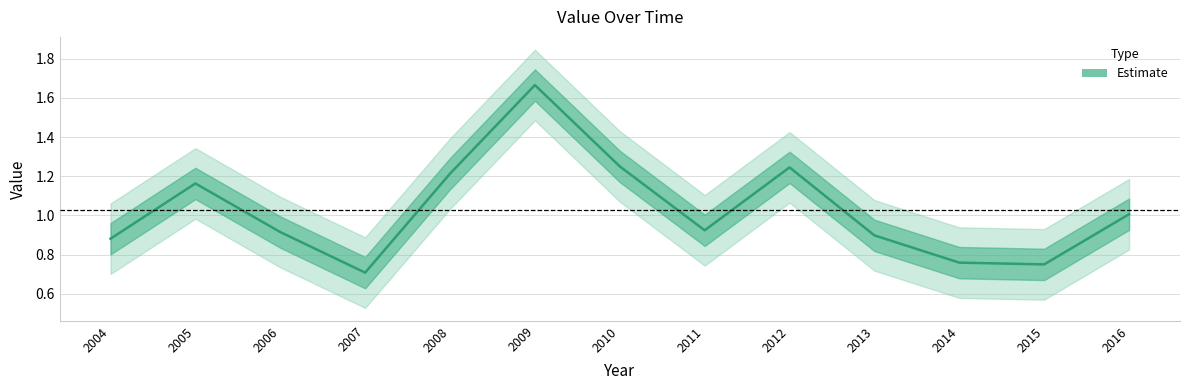

Does the chart display data point markers on the line(s)?

No